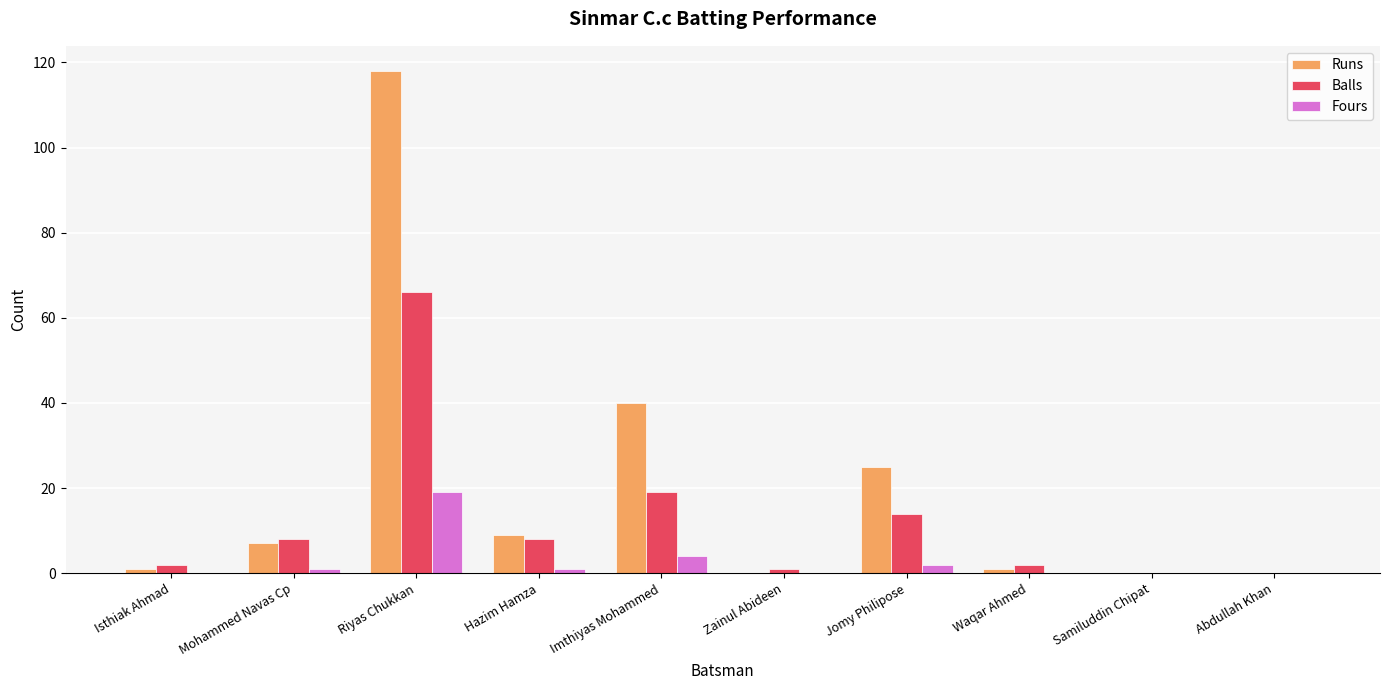

At which category is the sum across all series the highest?

Riyas Chukkan